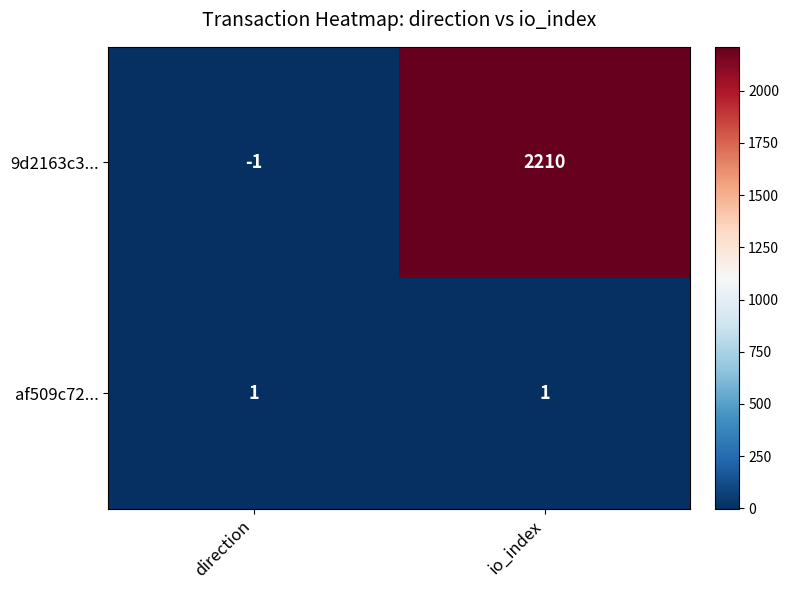

Is it true that 9d2163c3... equals 0 at direction?

False